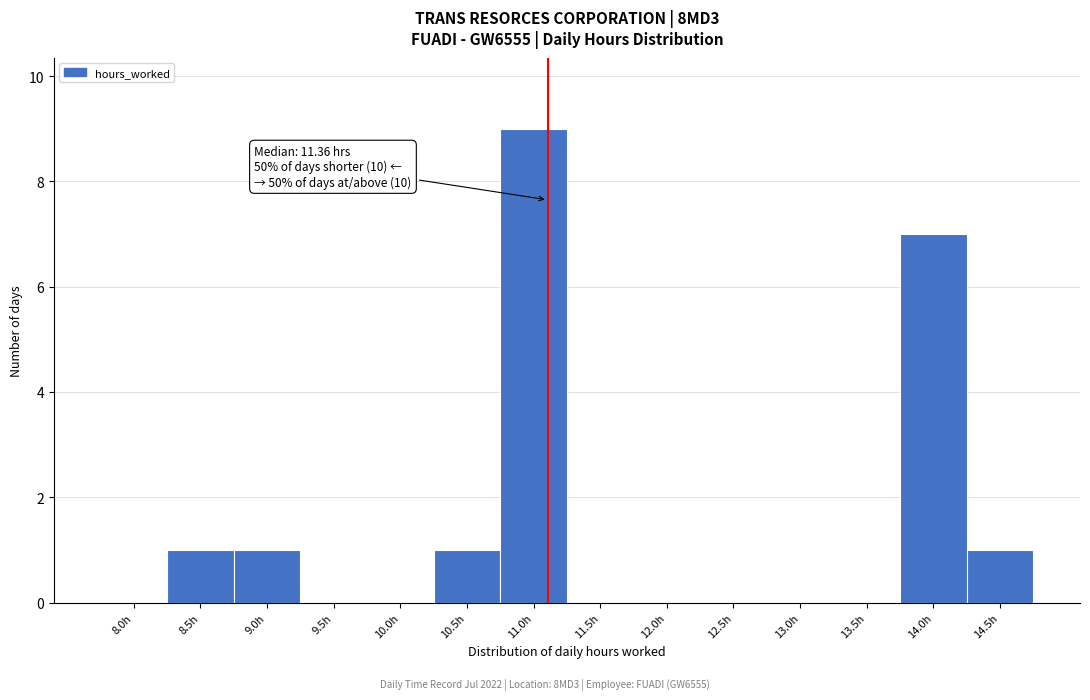

Reading left to right, what are all the values shown in this chart?

8.0h=0	8.5h=1	9.0h=1	9.5h=0	10.0h=0	10.5h=1	11.0h=9	11.5h=0	12.0h=0	12.5h=0	13.0h=0	13.5h=0	14.0h=7	14.5h=1